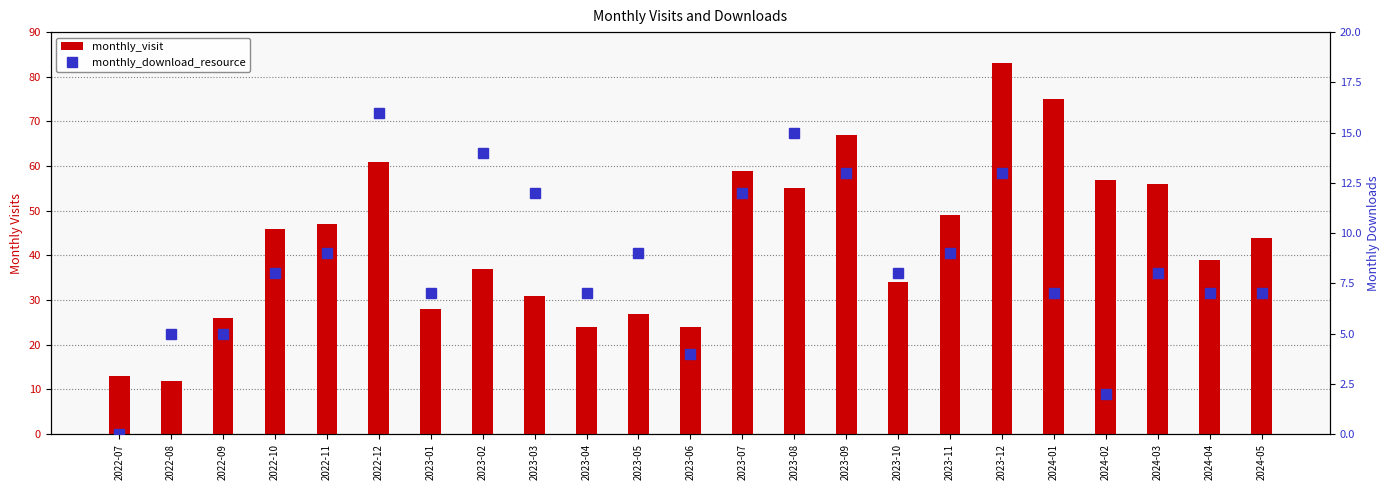

What is the difference between the highest and lowest values at 2024-01?

68